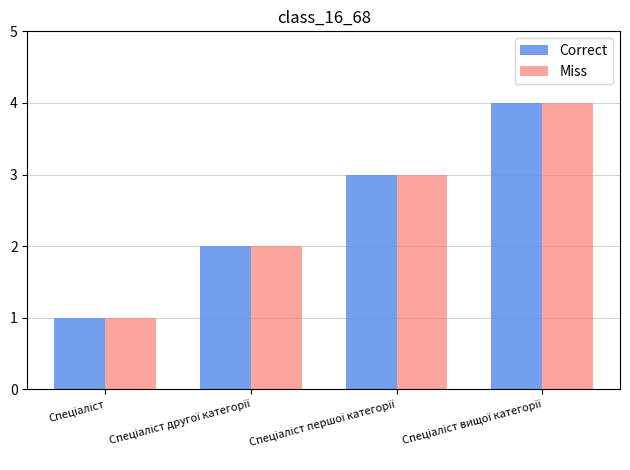

What is the difference between the maximum and minimum values in the Correct series?

3